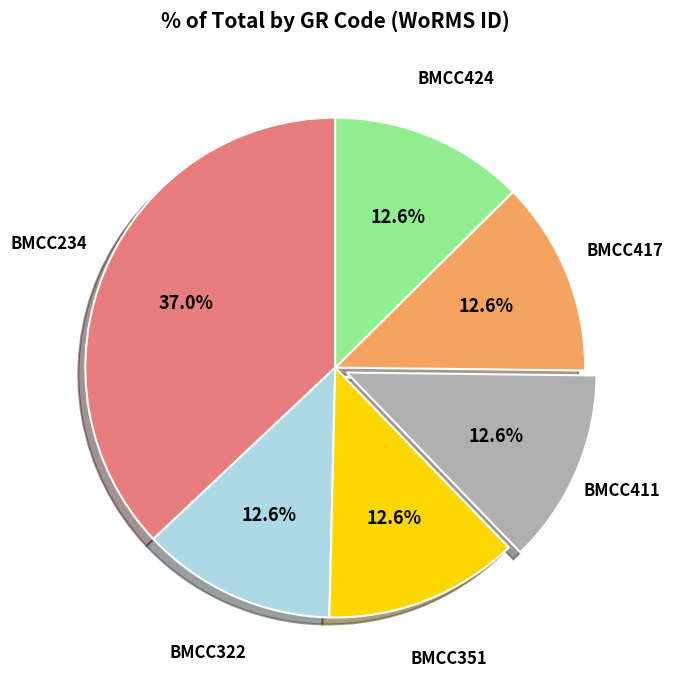

Is there any slice that represents more than half of the pie?

No